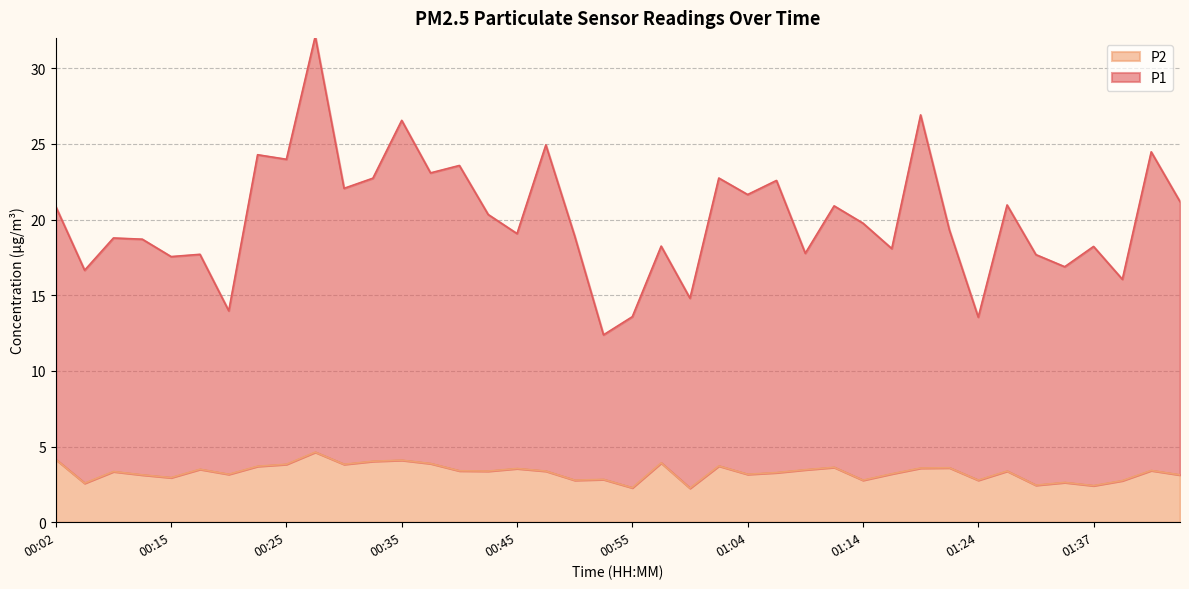

What is the label of the 29th point from the right?

00:32